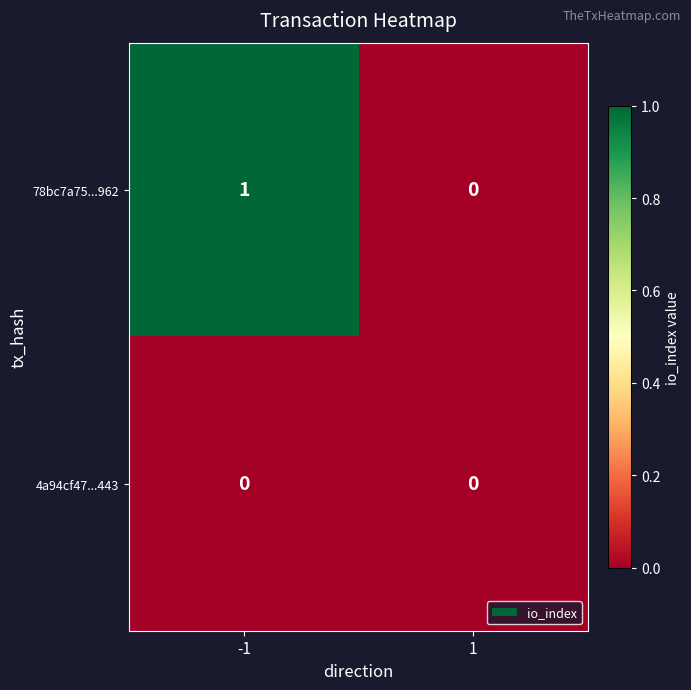

Count the number of data series in this chart.

2